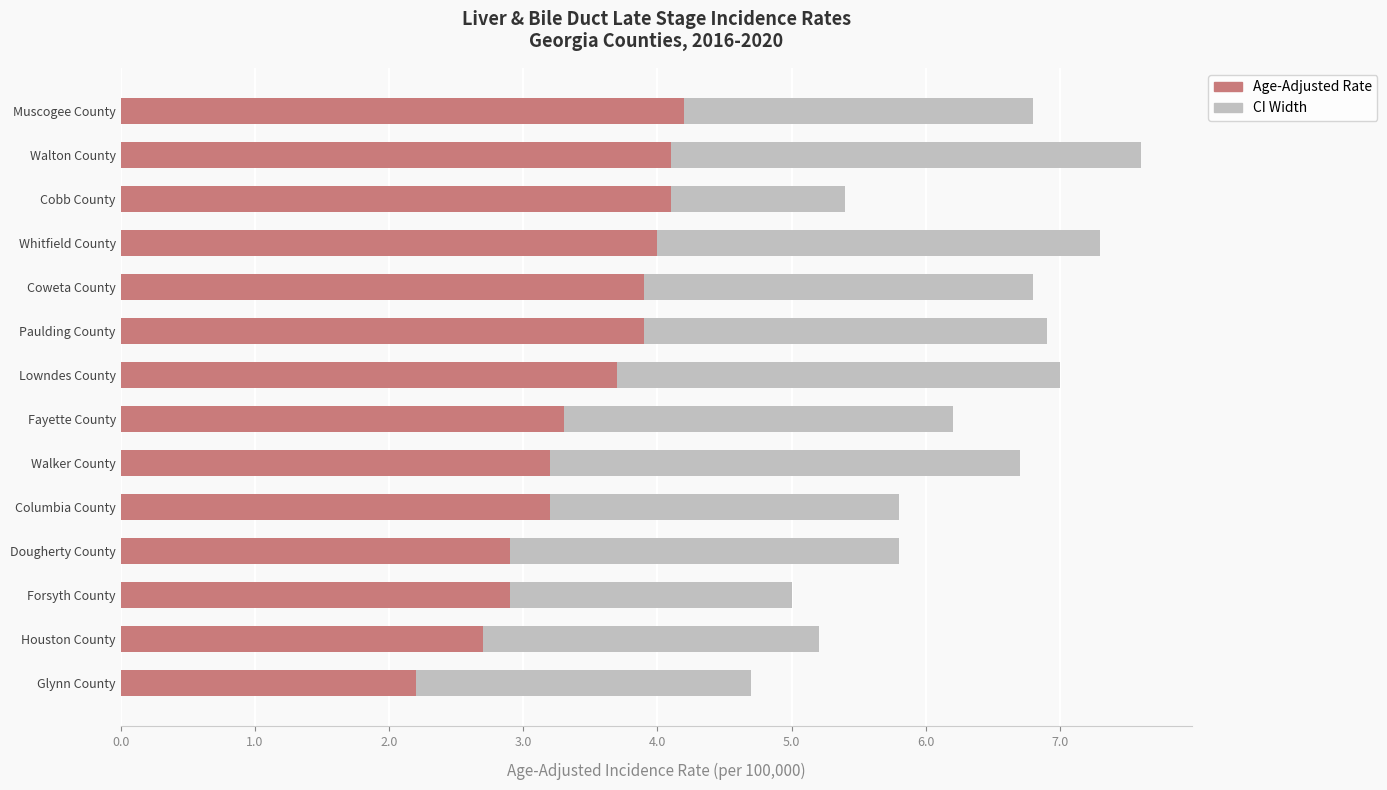

What is the total value across all series at Muscogee County?

6.8